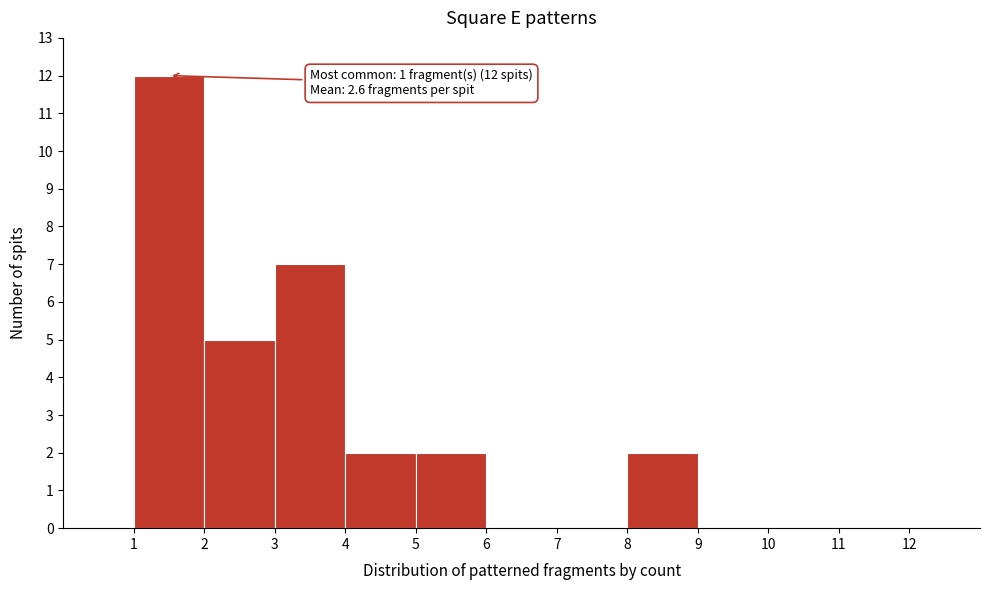

Which range on the x-axis has the tallest bar?

1 to 2